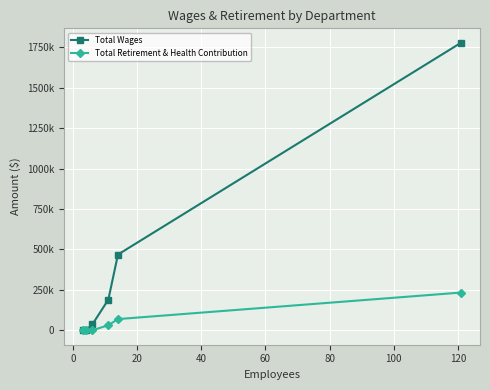

Rank the series by their average value, from lowest to highest.

Total Retirement & Health Contribution, Total Wages